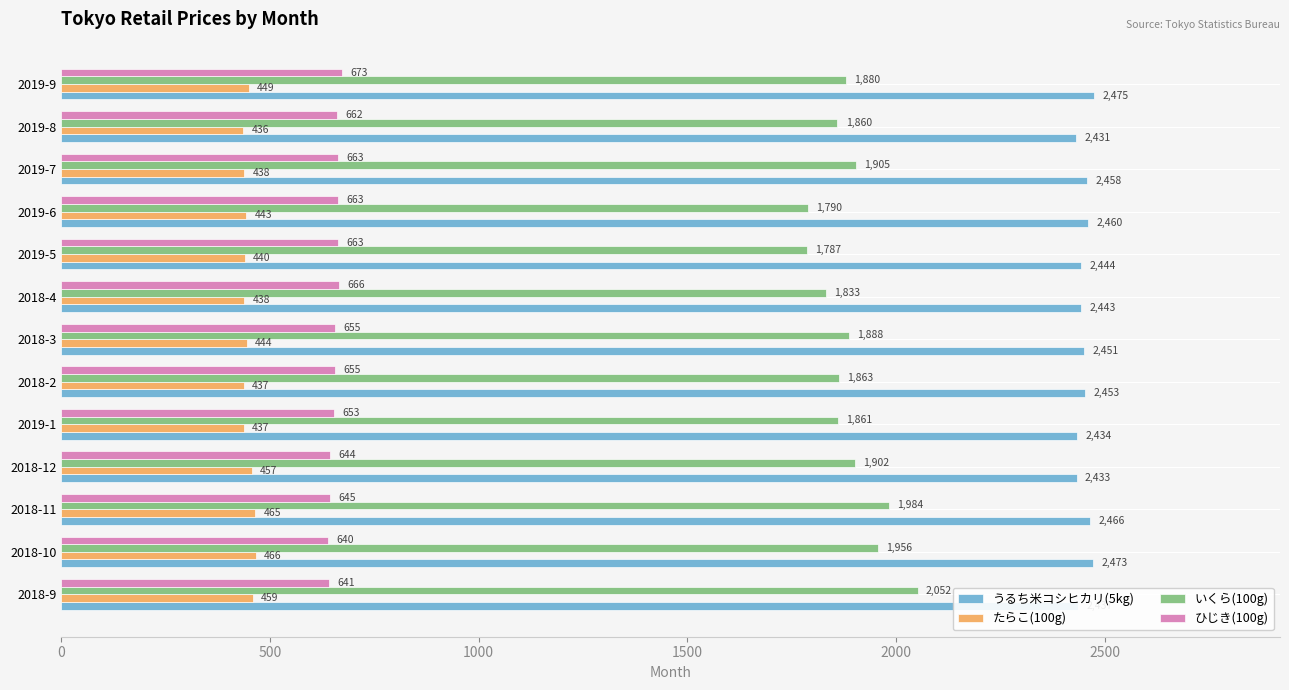

What is the highest value of the ひじき(100g) series?

673